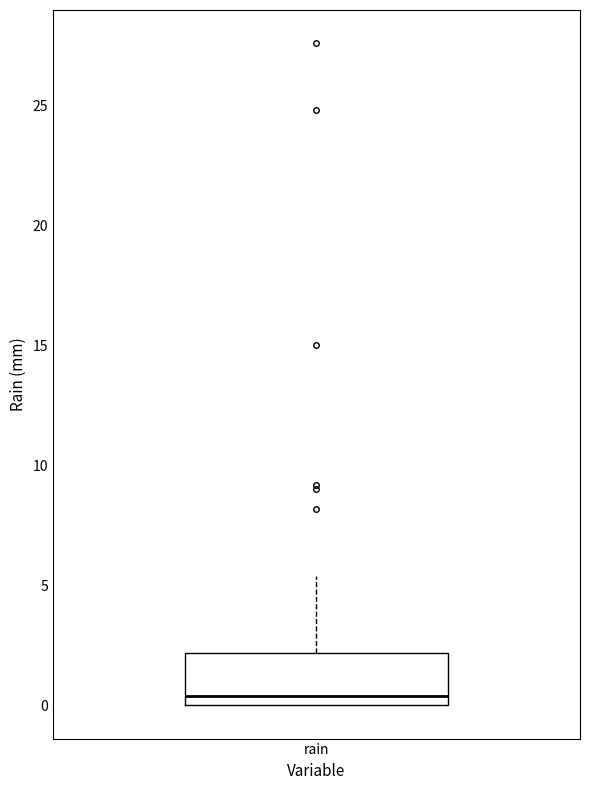

Where is the lower edge of the box for rain on the y-axis? The values are not printed on the chart, so give them approximately, as read against the axis.

0.0